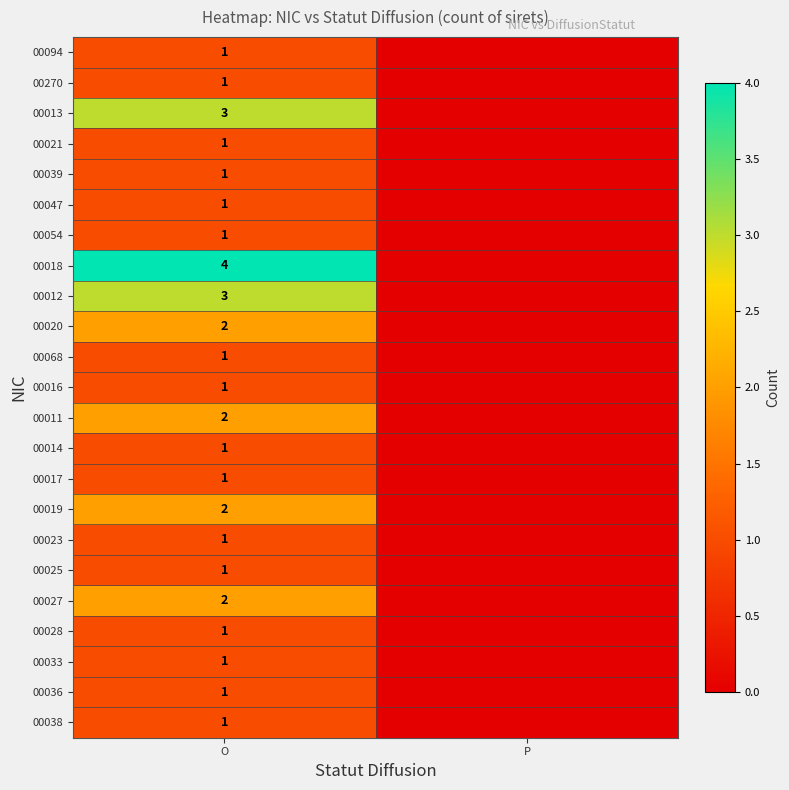

Is it true that 00033 equals 1 at O?

True